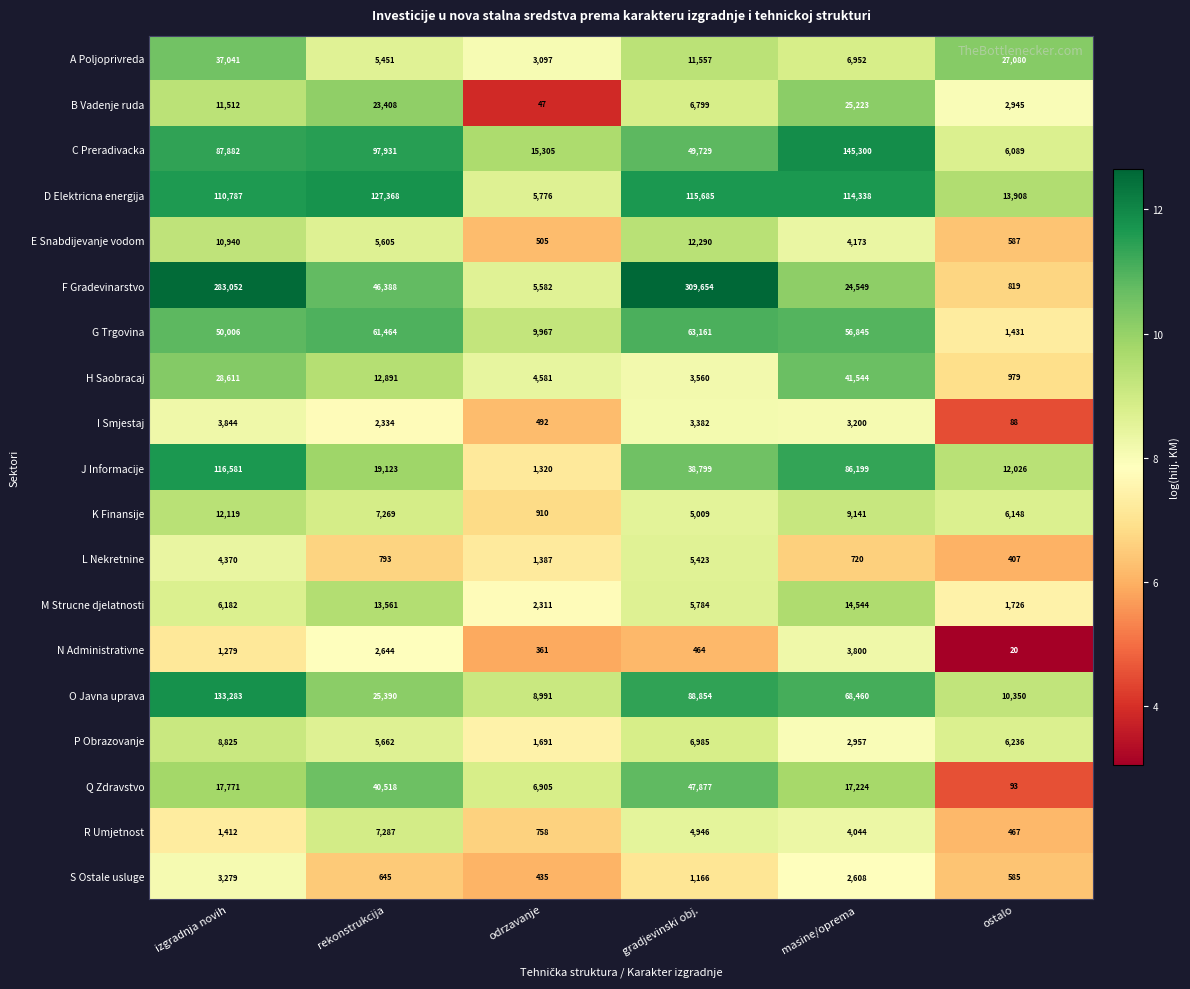

At which label does H Saobracaj first exceed 12891?

izgradnja novih